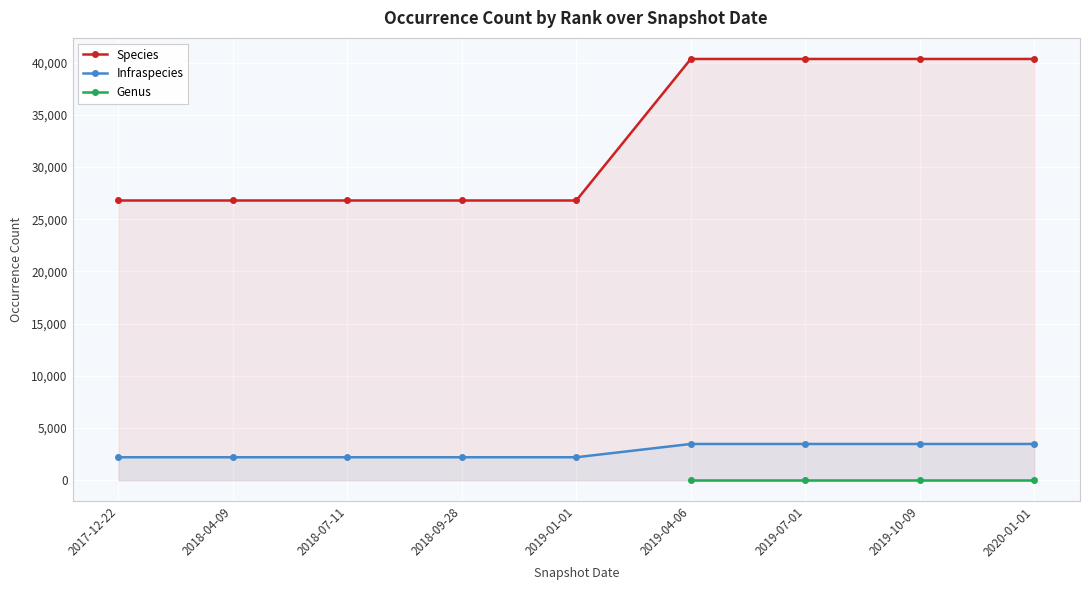

What is the difference between the highest and lowest values at 2017-12-22?

24594